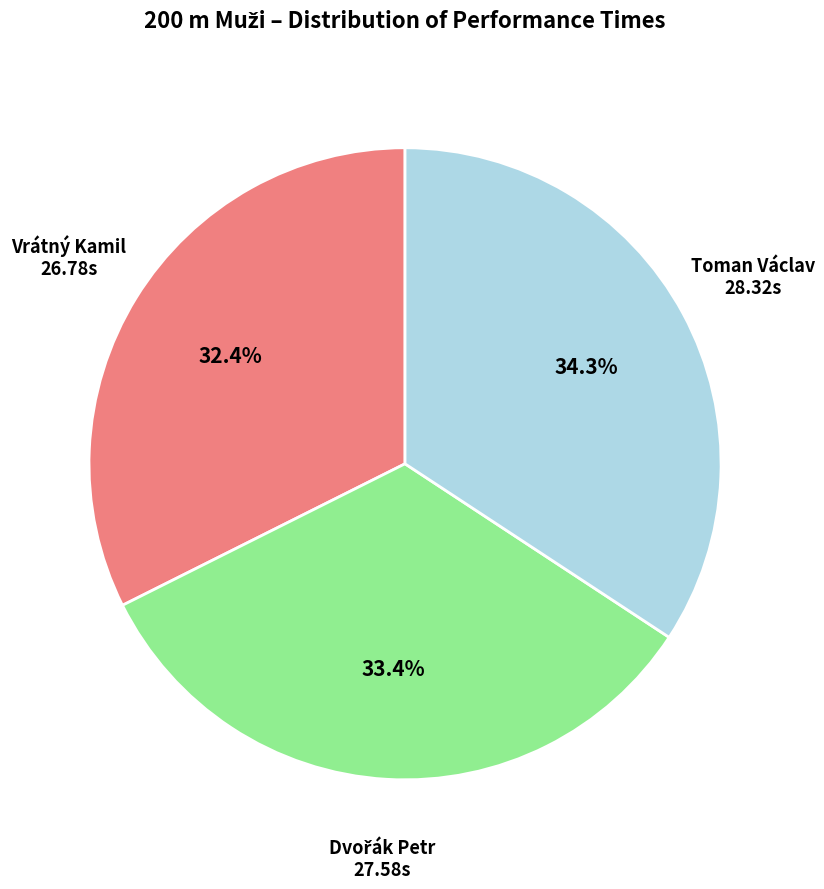

What is the ratio of the value at Toman Václav to the value at Vrátný Kamil?

1.1